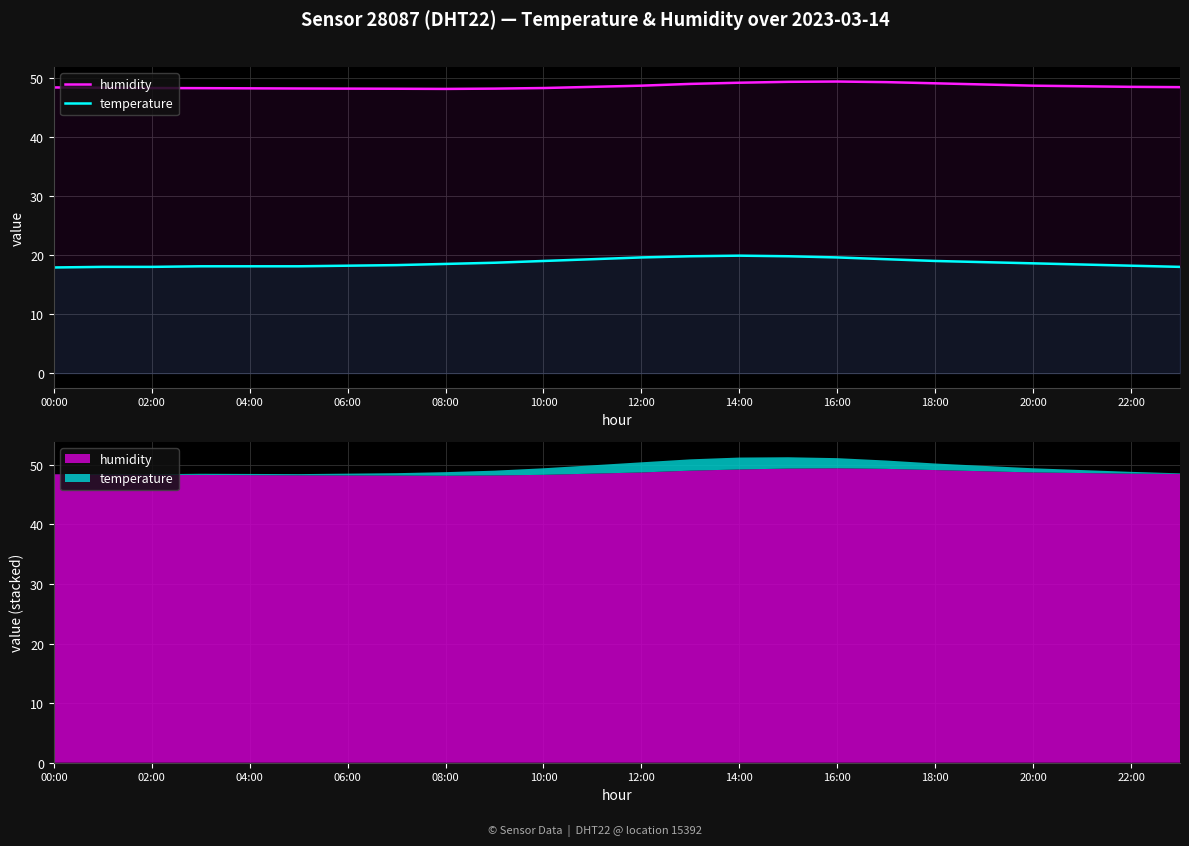

True or false: humidity has a value of 49.4 at 15.

True